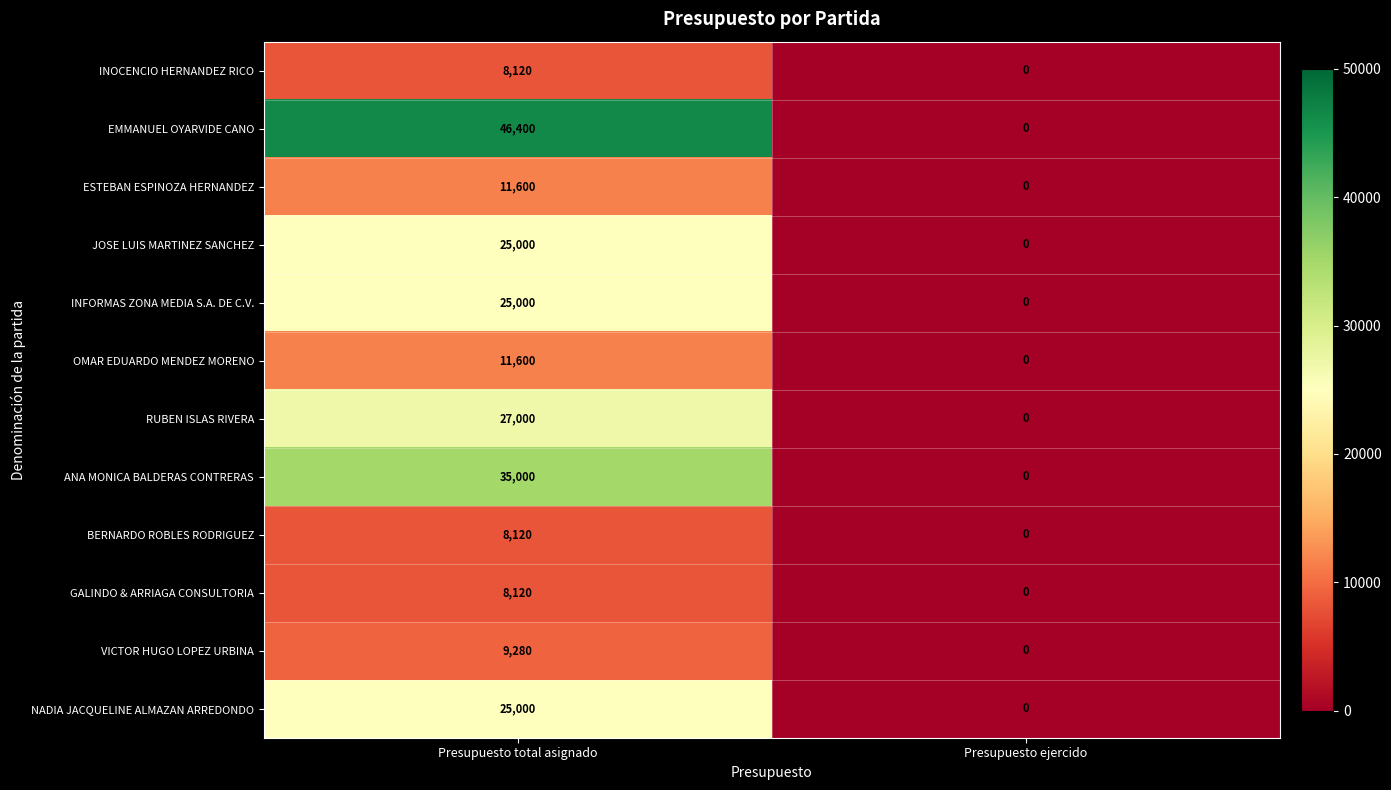

Which series has the widest spread of values?

EMMANUEL OYARVIDE CANO